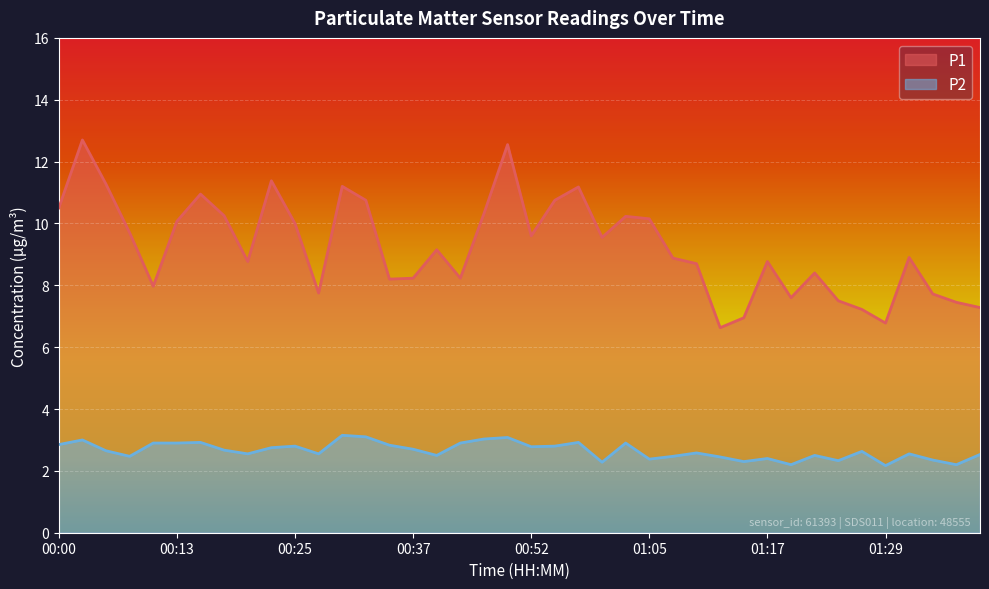

What is the minimum value for P1?

6.6